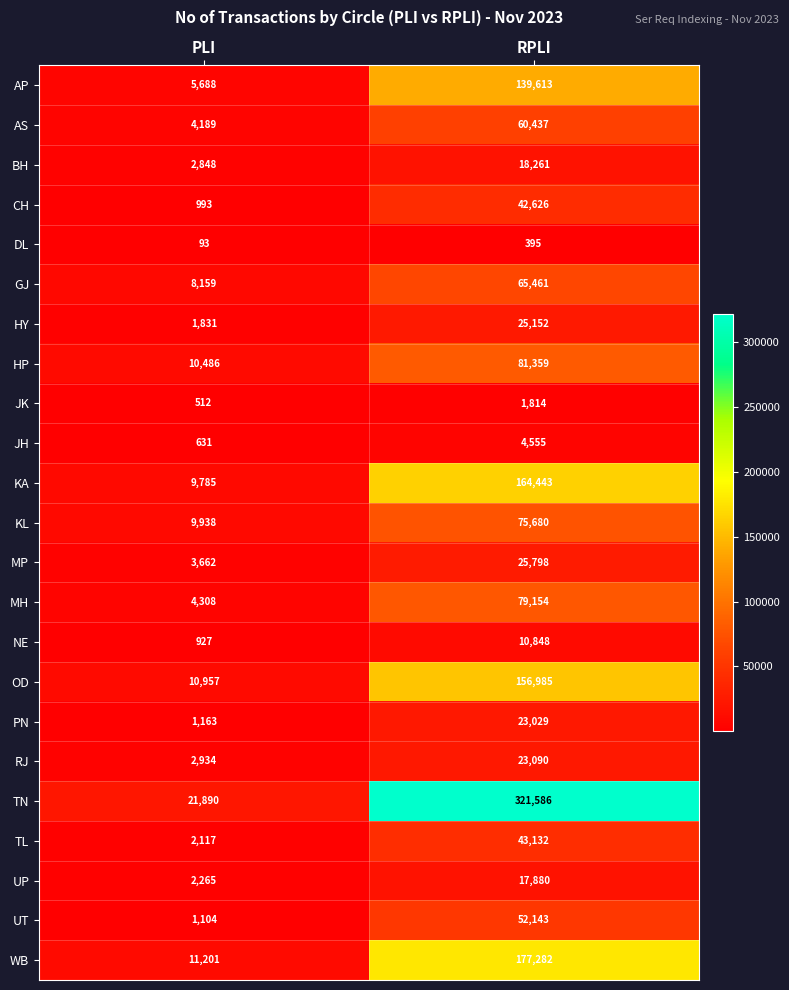

Which label corresponds to the largest value in the chart?

RPLI